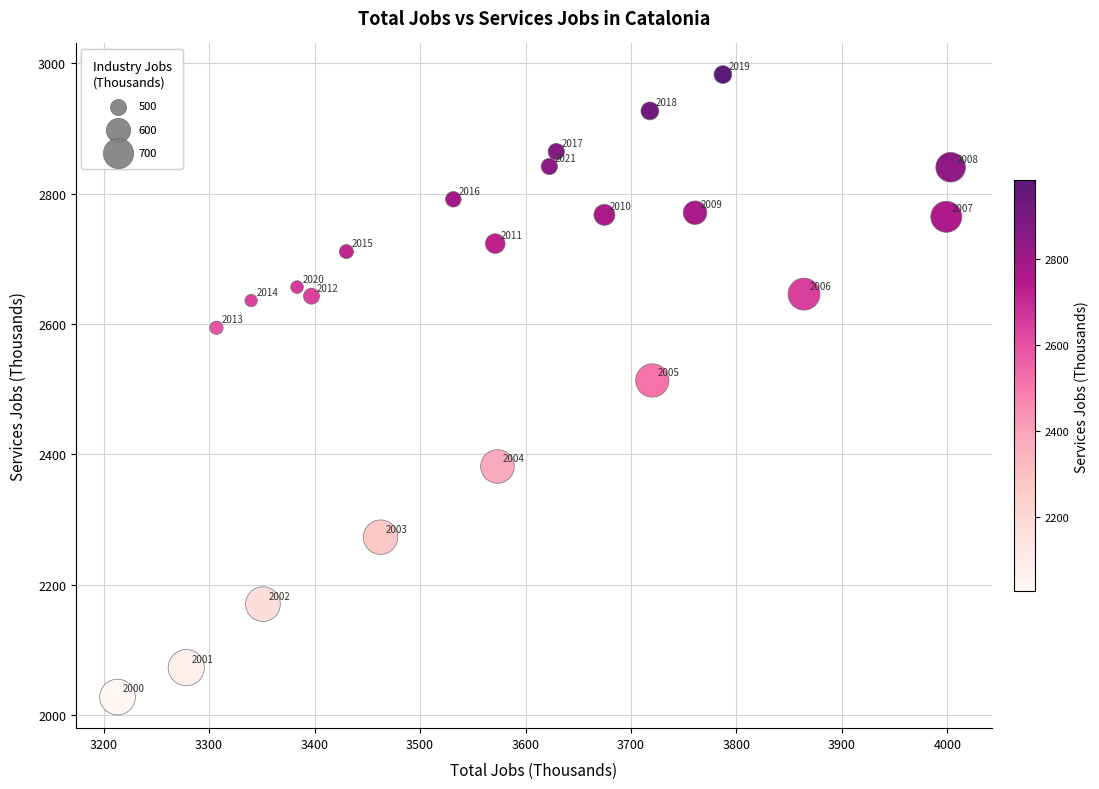

What Y value in the scatter plot is closest to 2505?

2513.4